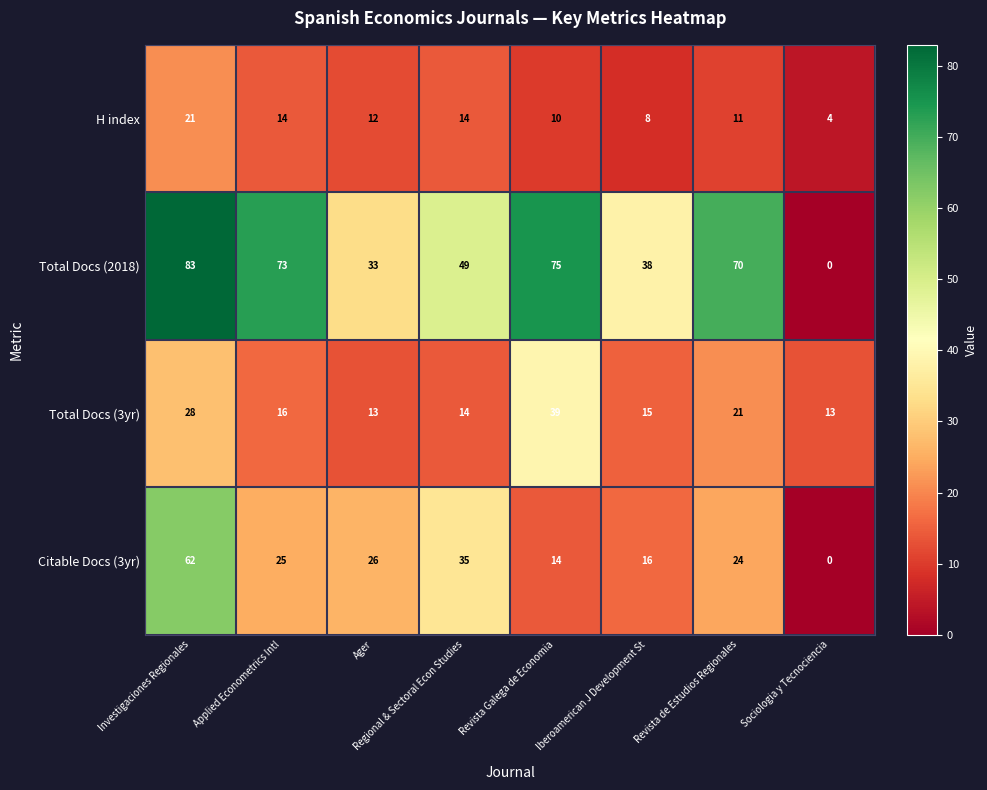

The Citable Docs (3yr) series shows 35 at Regional & Sectoral Econ Studies. True or false?

True